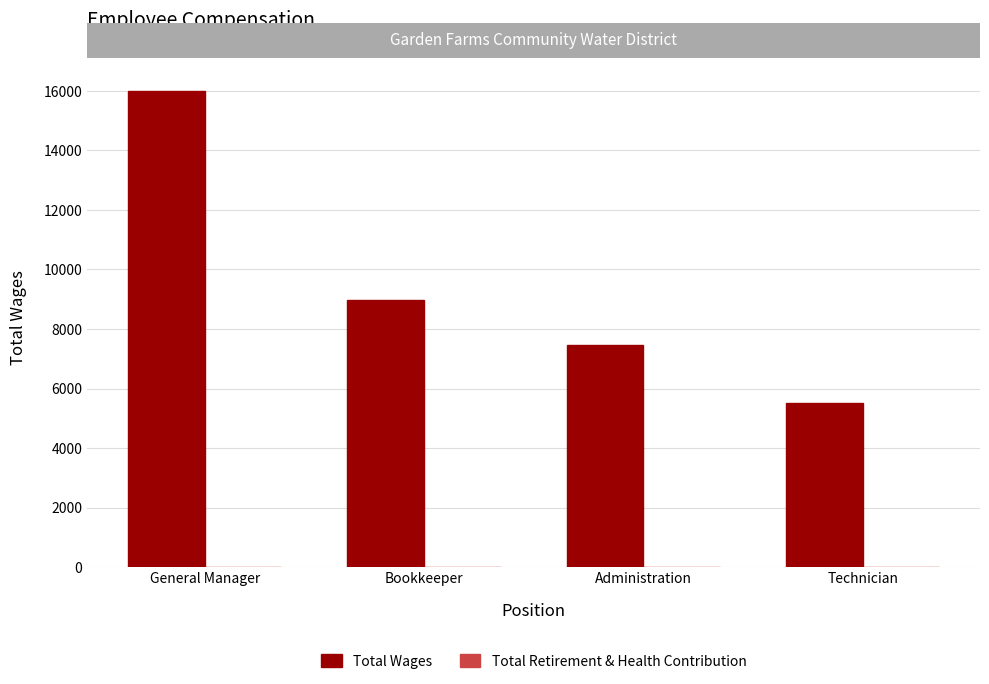

What is the value of the 2nd bar from the left?

8961